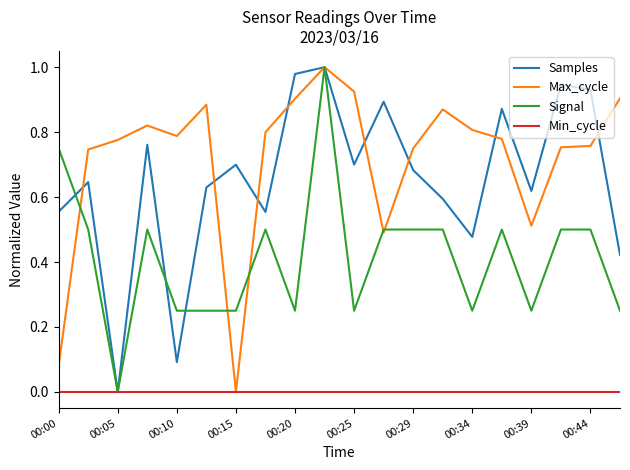

Which series has the largest total across all categories?

Max_cycle